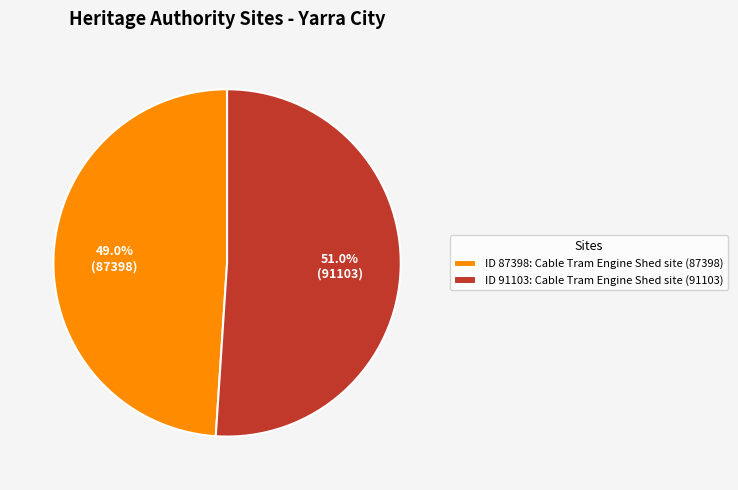

Which category has the smallest portion of the pie?

ID 87398: Cable Tram Engine Shed site (87398)